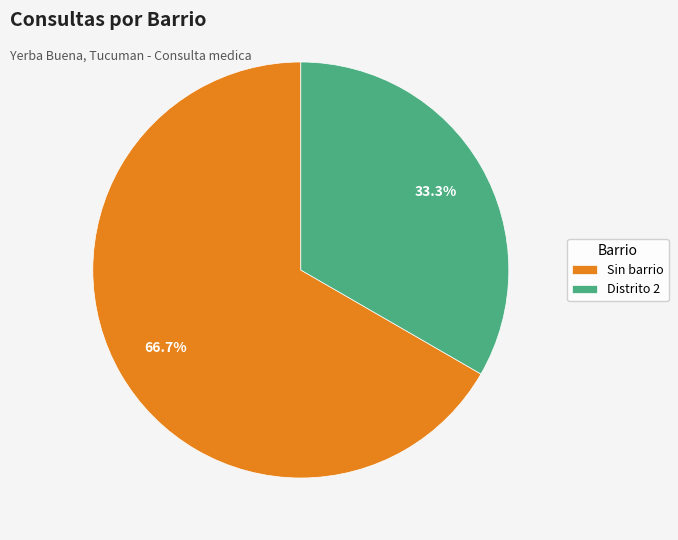

Between Sin barrio and Distrito 2, which is larger?

Sin barrio